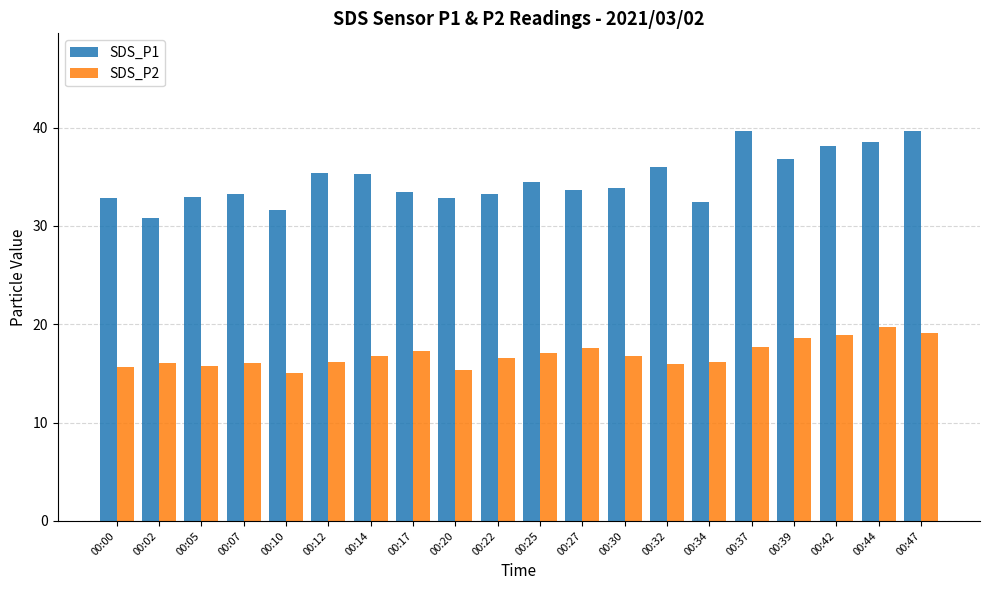

The SDS_P1 series shows 39.6 at 00:37. True or false?

True